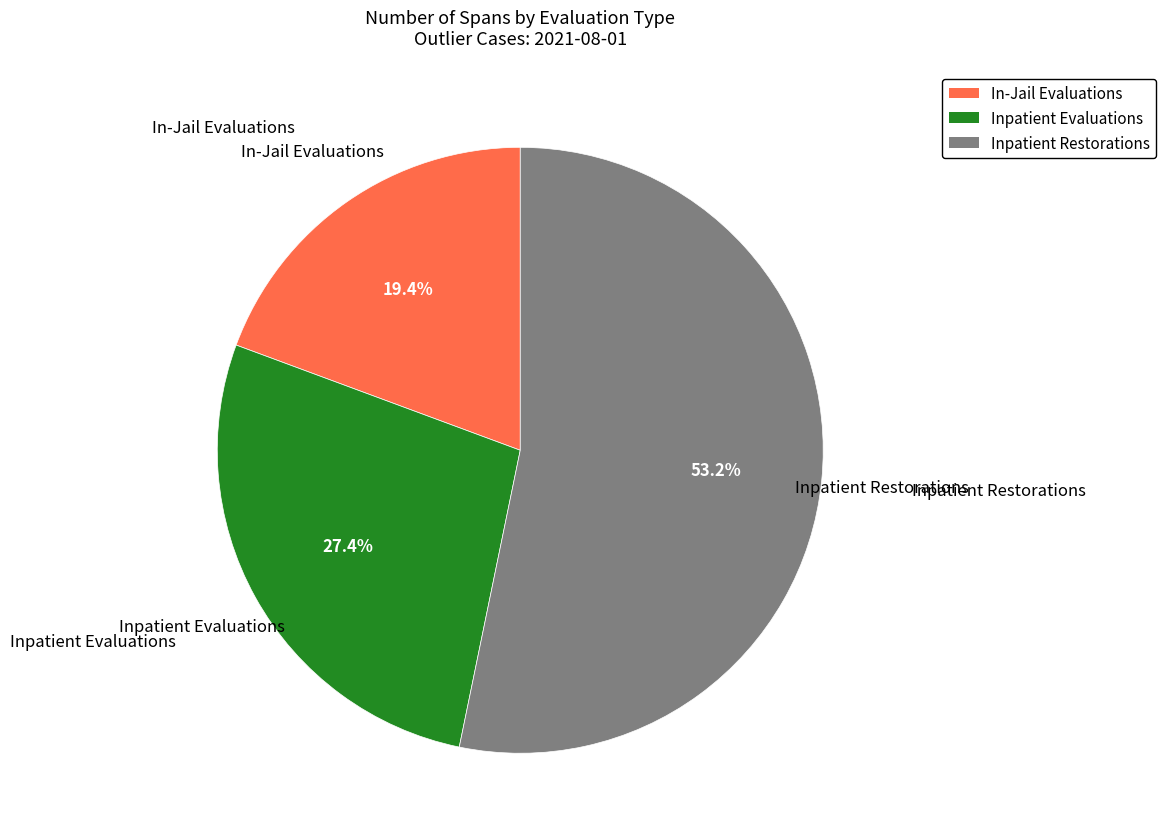

To the nearest percent, what portion does Inpatient Evaluations represent?

27%